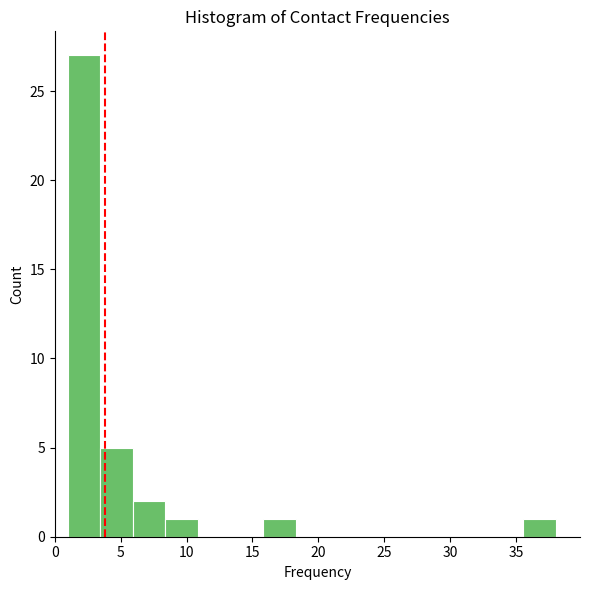

Reading left to right, transcribe this chart: for each bar, give the range it covers on the x-axis and its height. Neither the bar edges nor the heights are printed on the chart, so give them approximately, as read against the axes.

1.0 to 3.5: 27
3.5 to 6.0: 5
6.0 to 8.5: 2
8.5 to 11.0: 1
11.0 to 13.5: 0
13.5 to 16.0: 0
16.0 to 18.5: 1
18.5 to 20.5: 0
20.5 to 23.0: 0
23.0 to 25.5: 0
25.5 to 28.0: 0
28.0 to 30.5: 0
30.5 to 33.0: 0
33.0 to 35.5: 0
35.5 to 38.0: 1